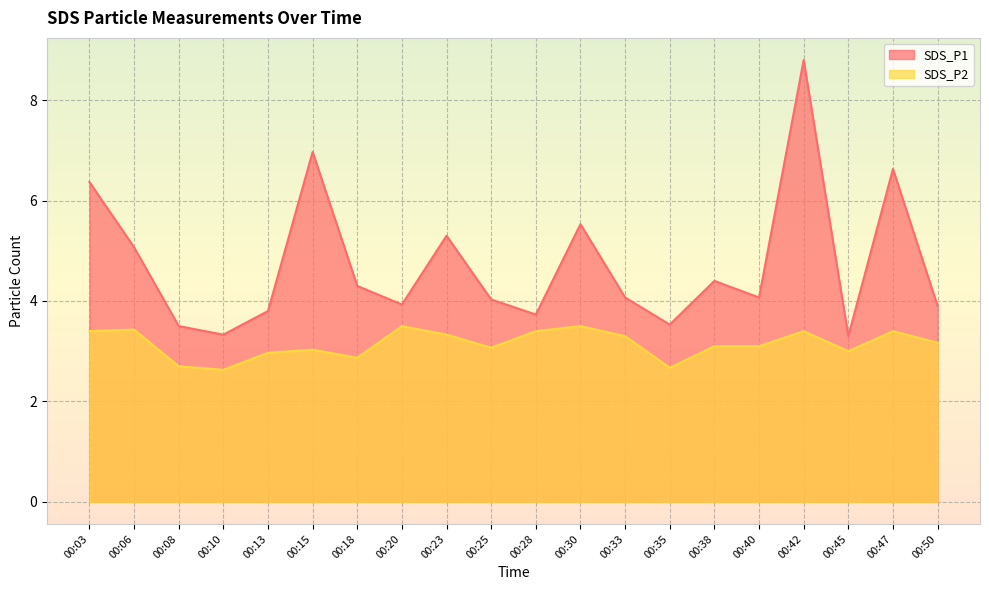

How many lines are shown in the chart?

2